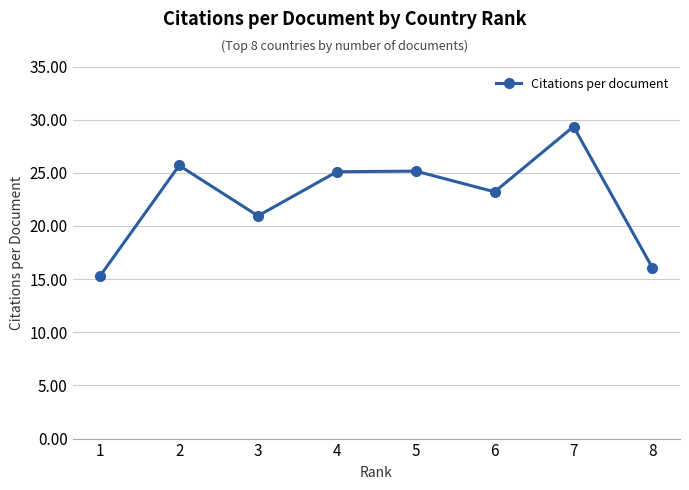

How many interior local peaks (higher than both neighbors) does the data have?

3